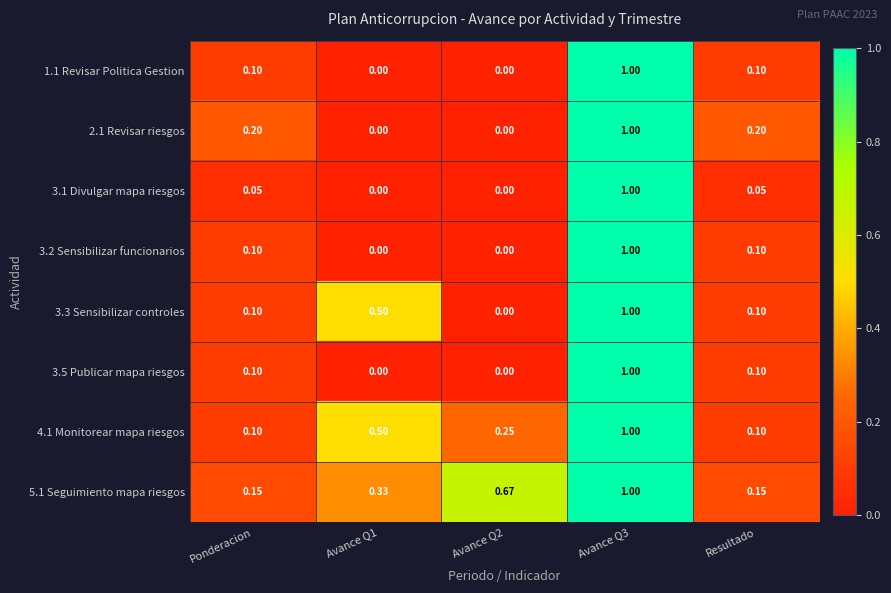

Is the value of 3.3 Sensibilizar controles at Resultado greater than the value of 2.1 Revisar riesgos at Avance Q1?

Yes